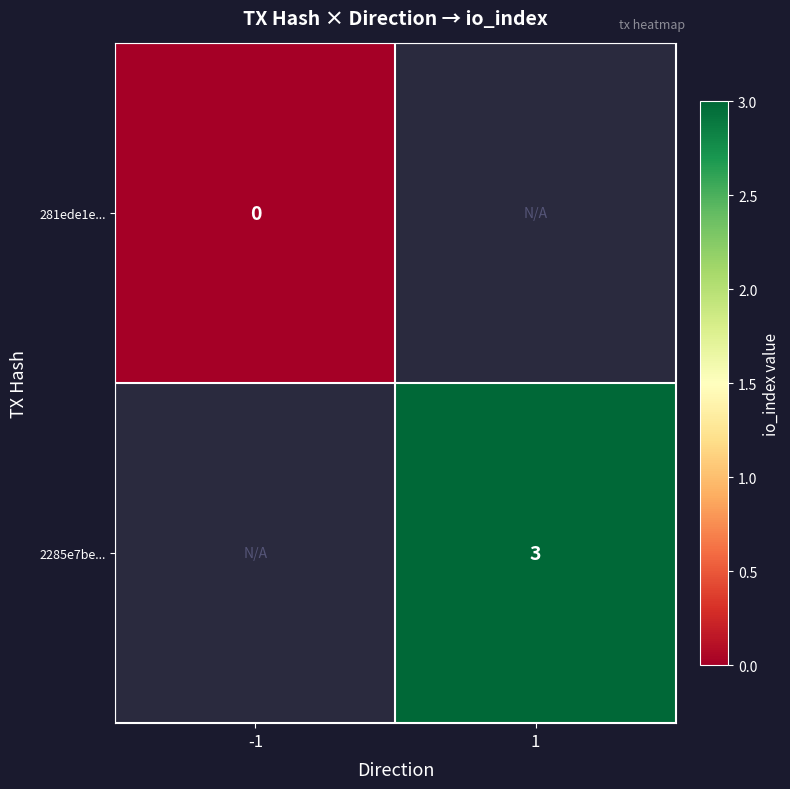

Is it true that 2285e7be... equals 5 at 1?

False